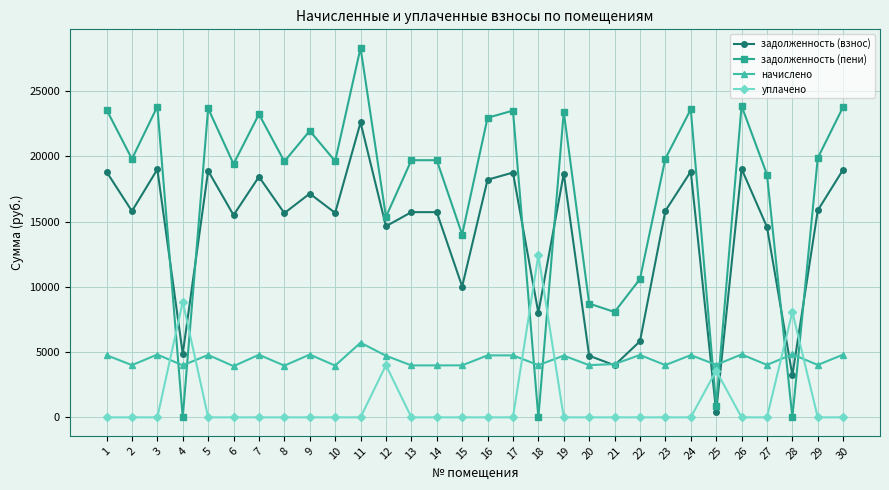

True or false: уплачено and начислено cross at least once.

True